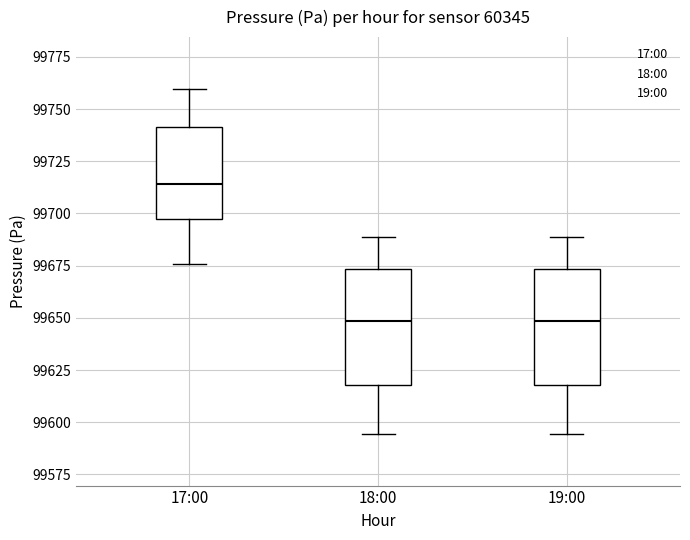

Reading left to right, transcribe this box plot: for each box, give where its median line is, the range the box spans, and where its two whiskers end, as read against the y-axis. The values are not printed on the chart, so give them approximately, as read against the axis.

17:00: median 99715, box 99700 to 99740, whiskers 99675 to 99760
18:00: median 99650, box 99620 to 99675, whiskers 99595 to 99690
19:00: median 99650, box 99620 to 99675, whiskers 99595 to 99690